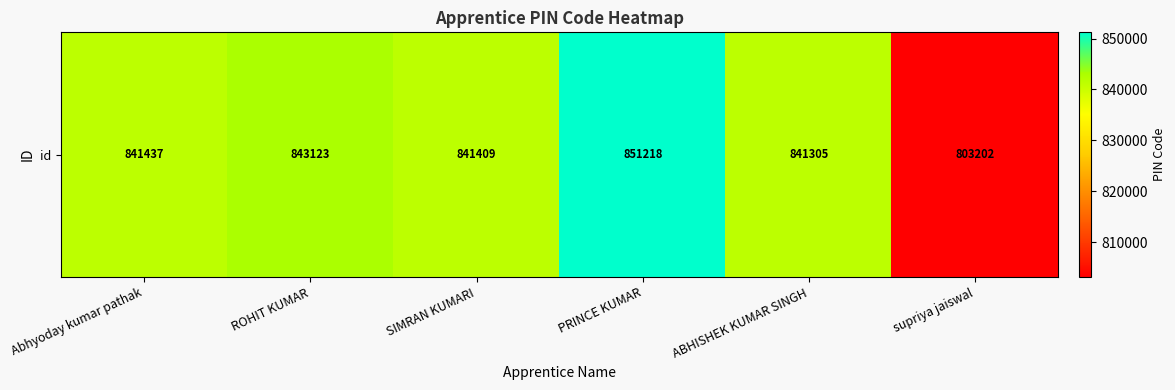

Rank the categories by value from highest to lowest.

PRINCE KUMAR, ROHIT KUMAR, Abhyoday kumar pathak, SIMRAN KUMARI, ABHISHEK KUMAR SINGH, supriya jaiswal